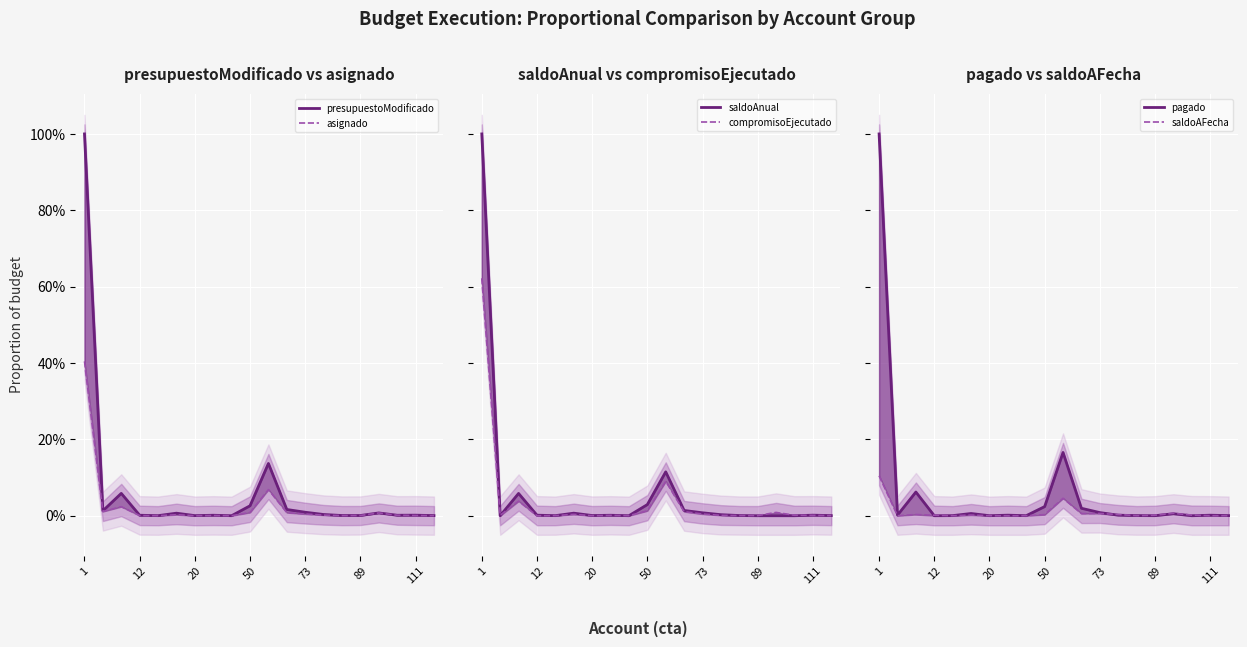

Between which two adjacent categories do asignado and compromisoEjecutado first intersect?

1 and 12